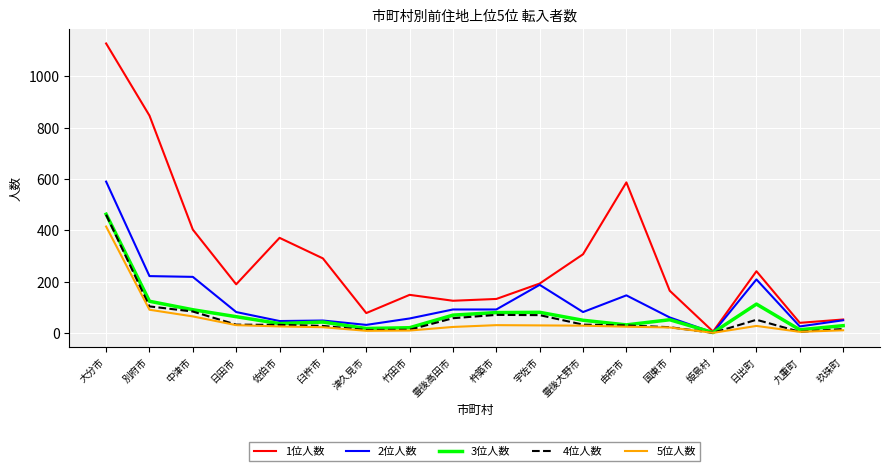

Is it true that 4位人数 equals 36 at 中津市?

False